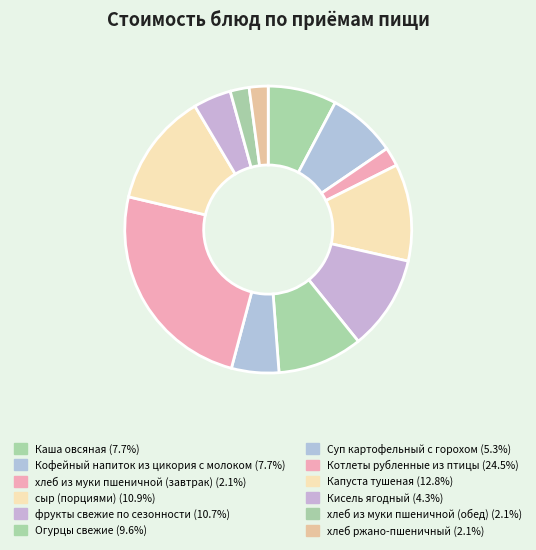

How many segments does this pie chart have?

12